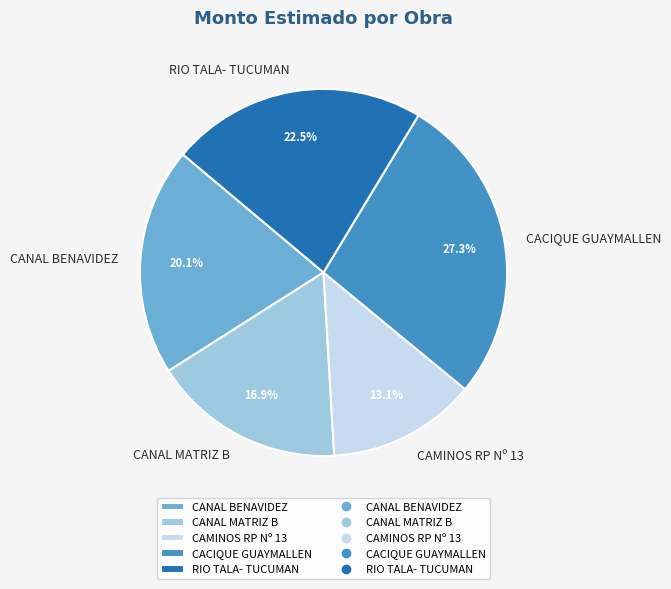

Combined, do CAMINOS RP Nº 13 and CACIQUE GUAYMALLEN account for over 50%?

No